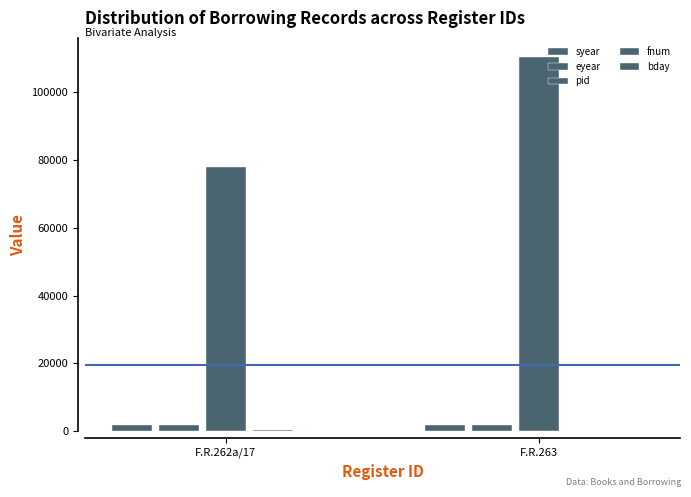

Does the chart contain stacked bars?

No